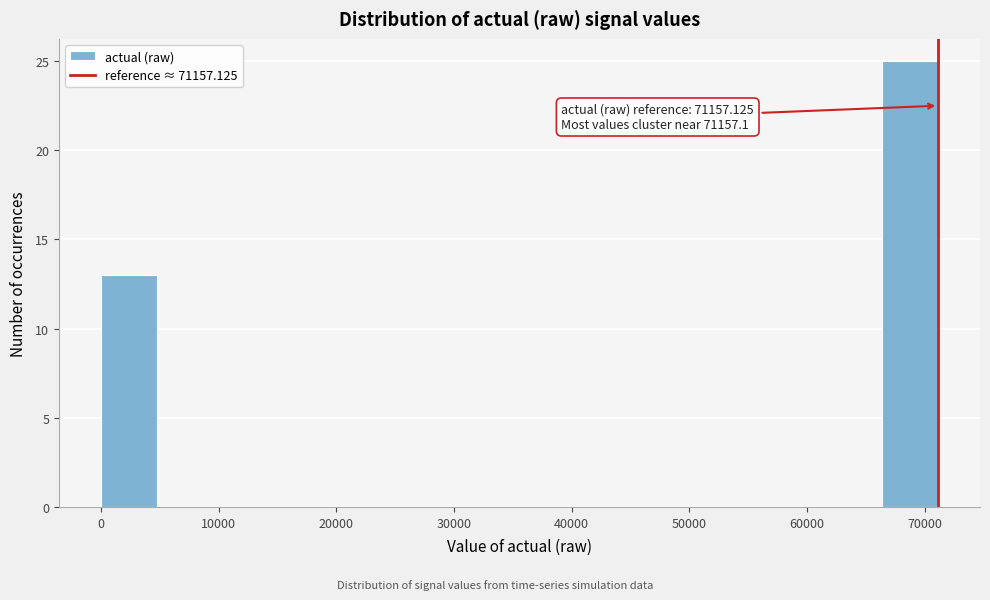

Over which range of the x-axis is the bar tallest?

66000 to 71000